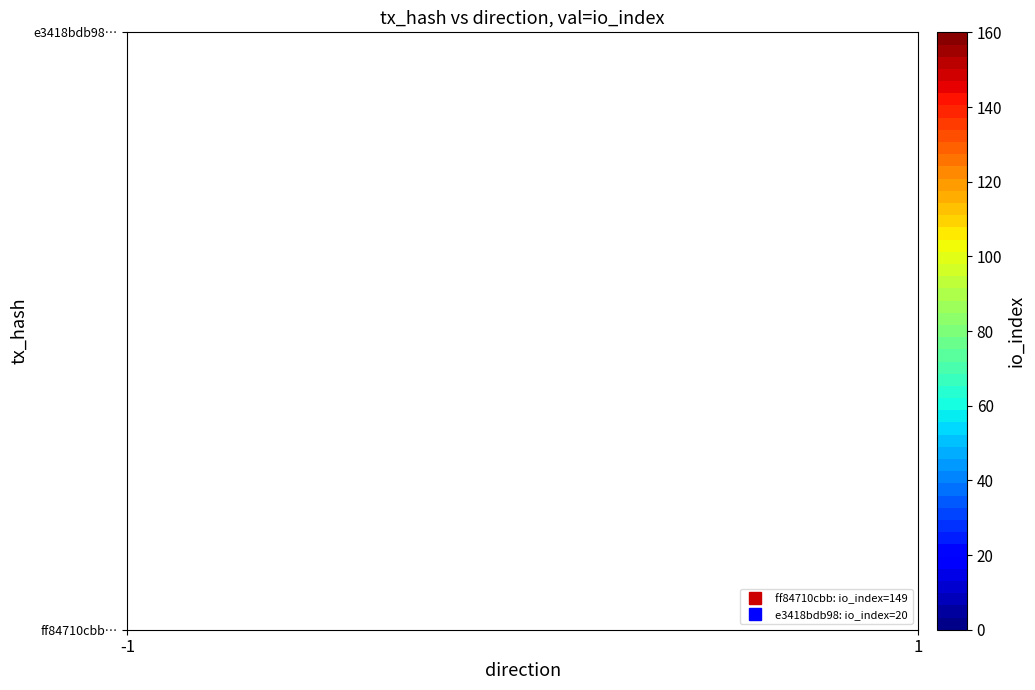

What is the difference between the maximum and minimum values in the ff84710cbb6d2d7edaa9cf4d0b14fb5376700e7 series?

150